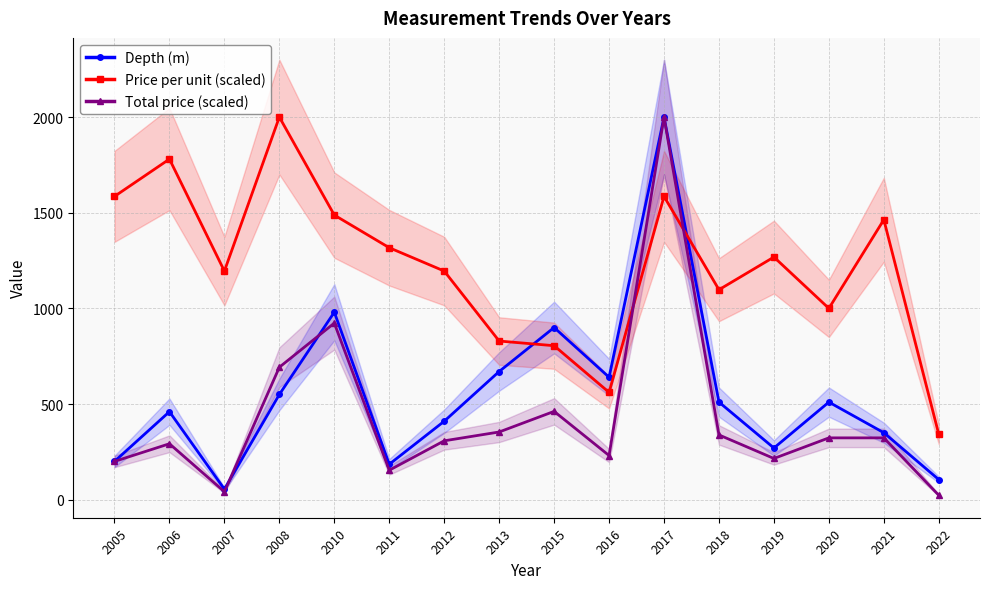

What is the average value of the Price per unit (scaled) series?

1219.5